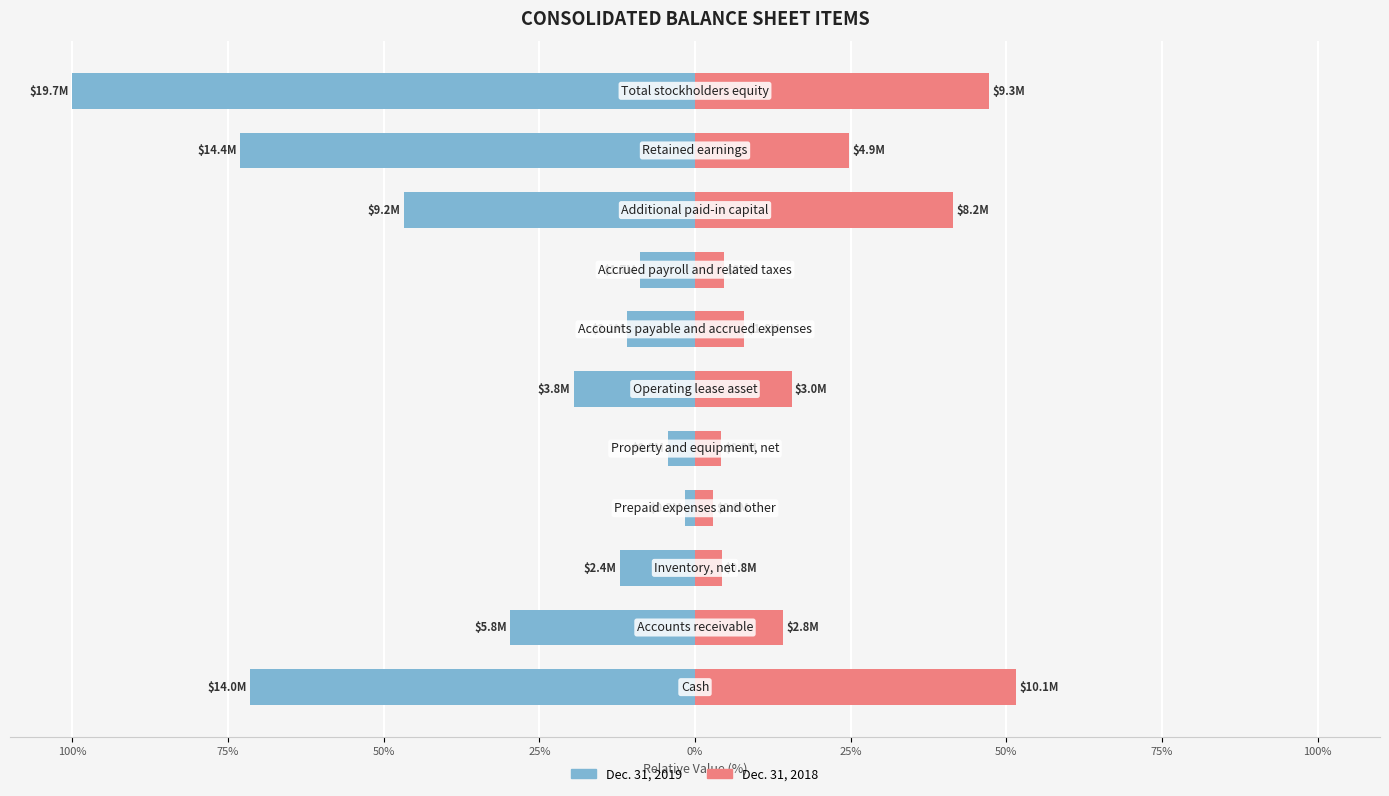

What is the difference between the Dec. 31, 2019 values at 75% and 100%?

62.5